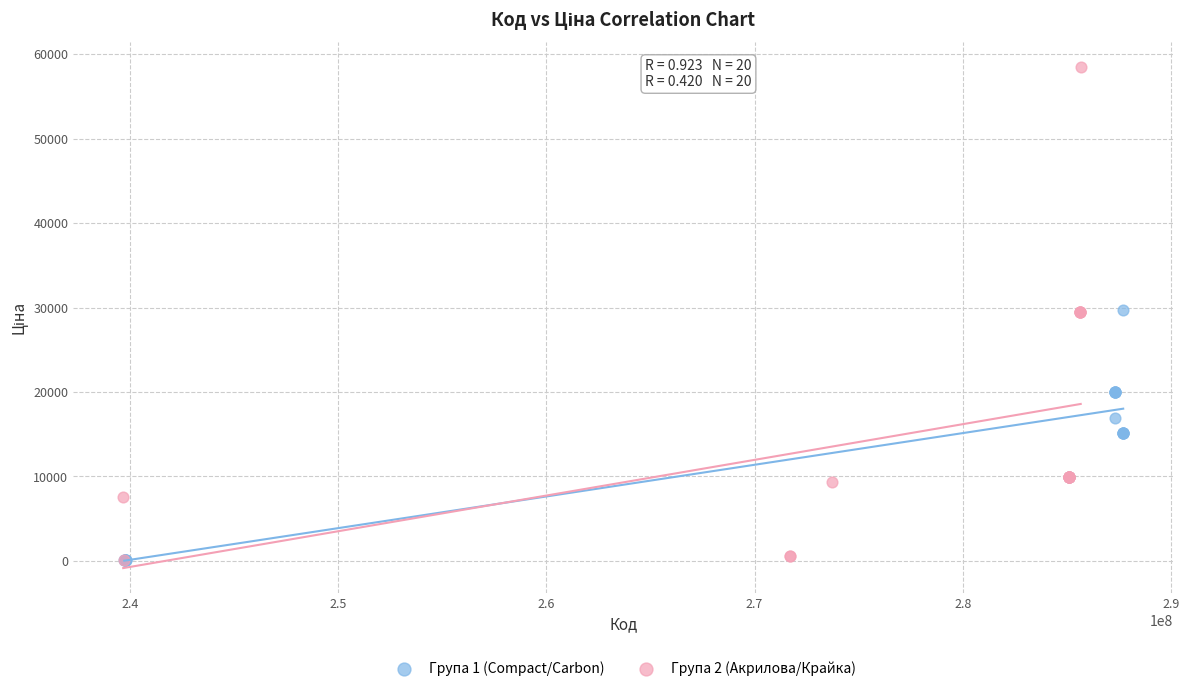

Which series contains the highest Y value?

Група 2 (Акрилова/Крайка)